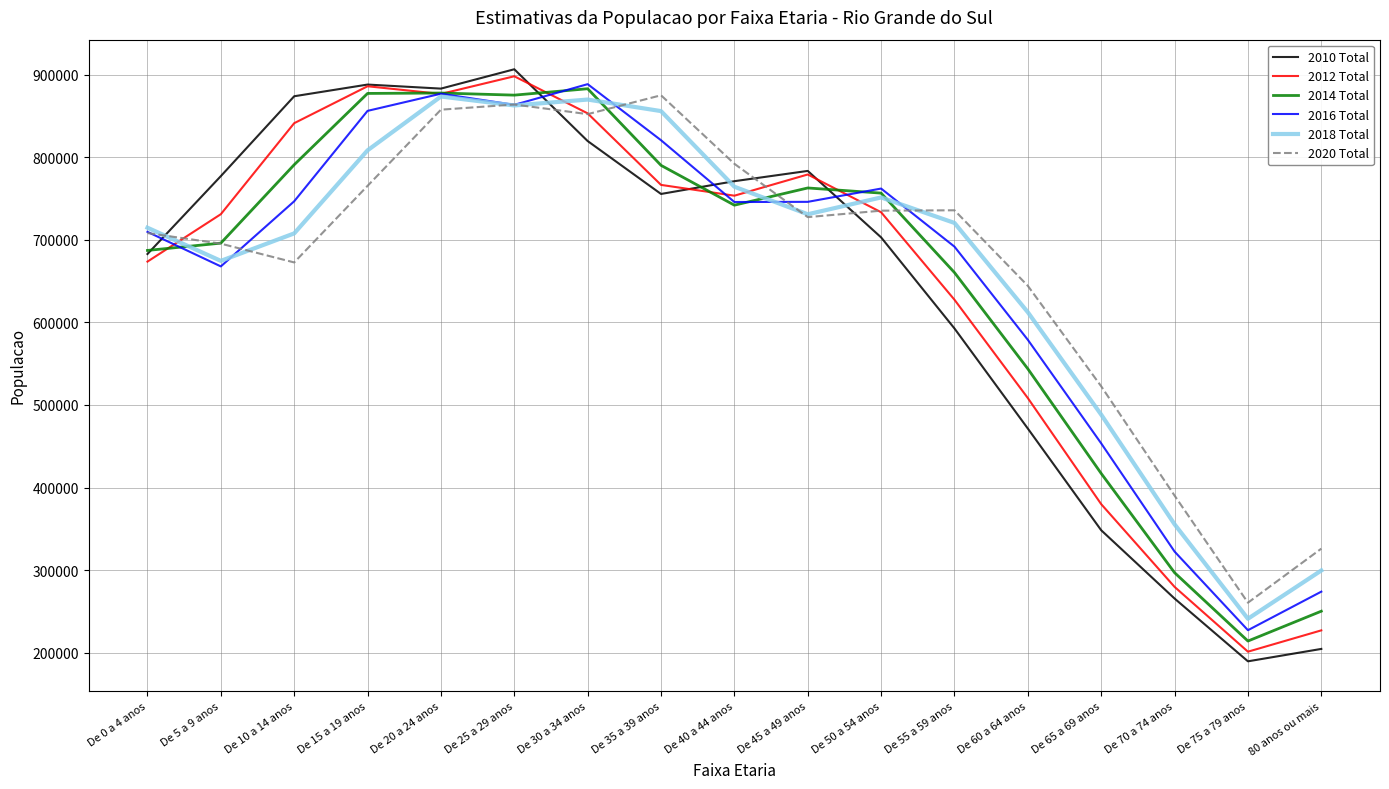

How many values in the 2010 Total series are below 755415?

8